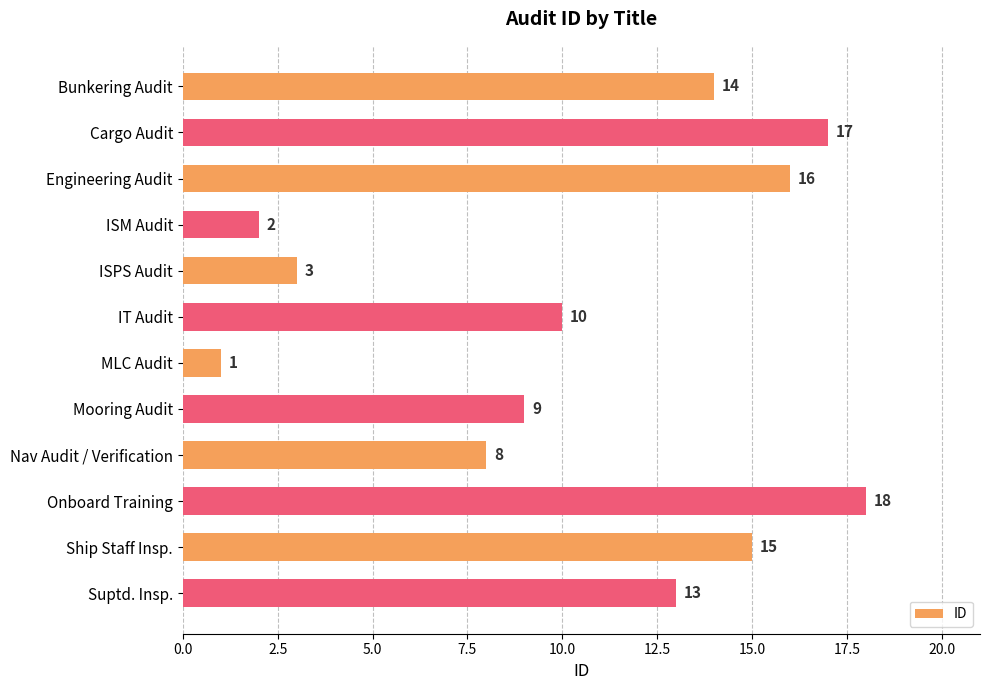

What is the greatest value displayed?

18